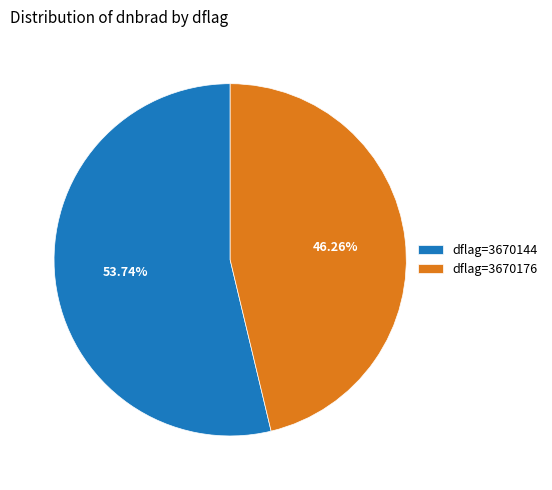

Does dflag=3670176 represent more than half of the total?

No